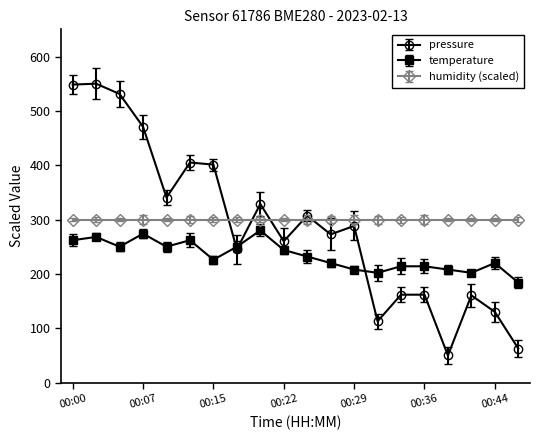

Does the chart display data point markers on the line(s)?

Yes